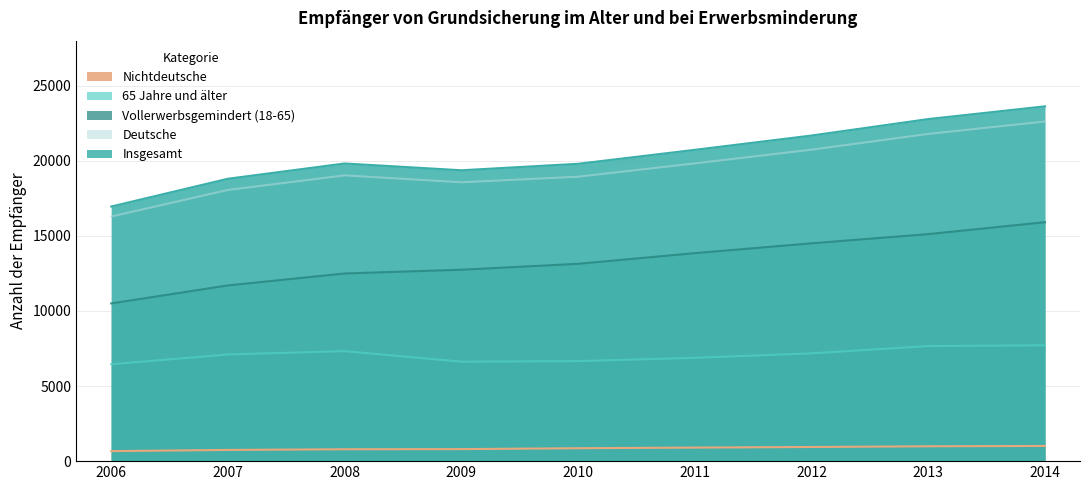

What is the minimum value shown in the chart?

667